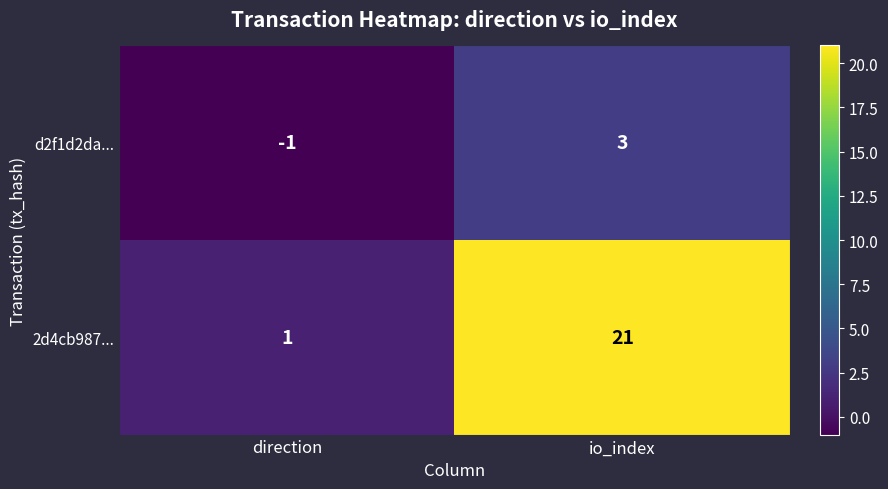

How many series are shown in this chart?

2